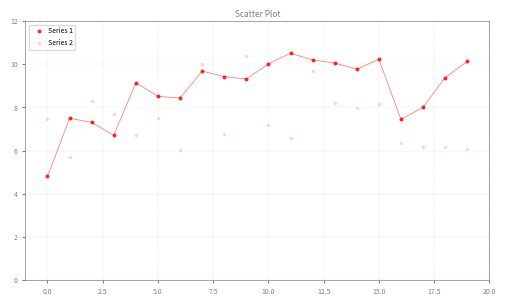

Which series reaches the minimum Y coordinate?

Series 1